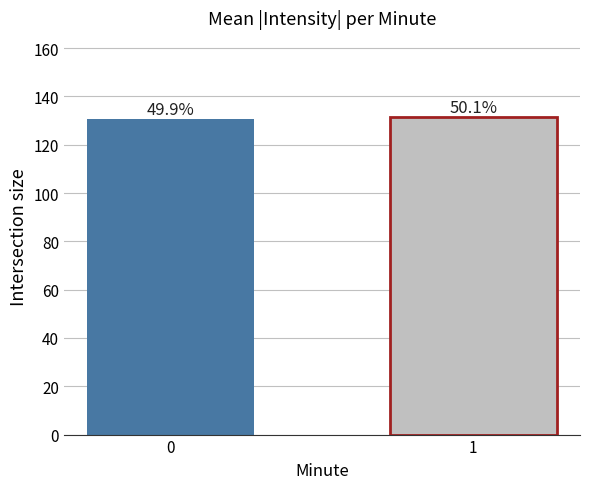

What is the greatest value displayed?

131.4